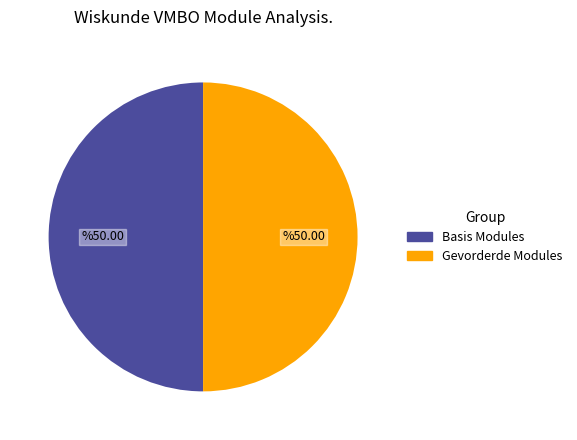

What is the ratio of the value at Basis Modules to the value at Gevorderde Modules?

1.0